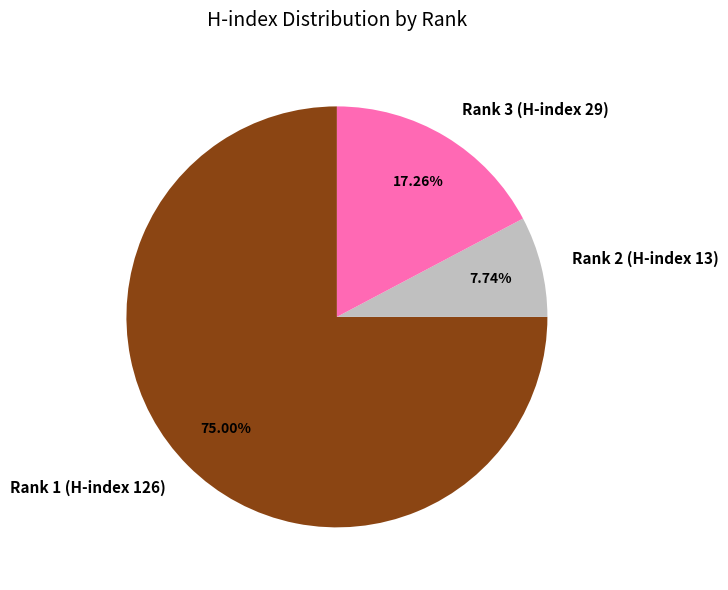

To the nearest percent, what is the difference between the largest and smallest slice percentages?

67%